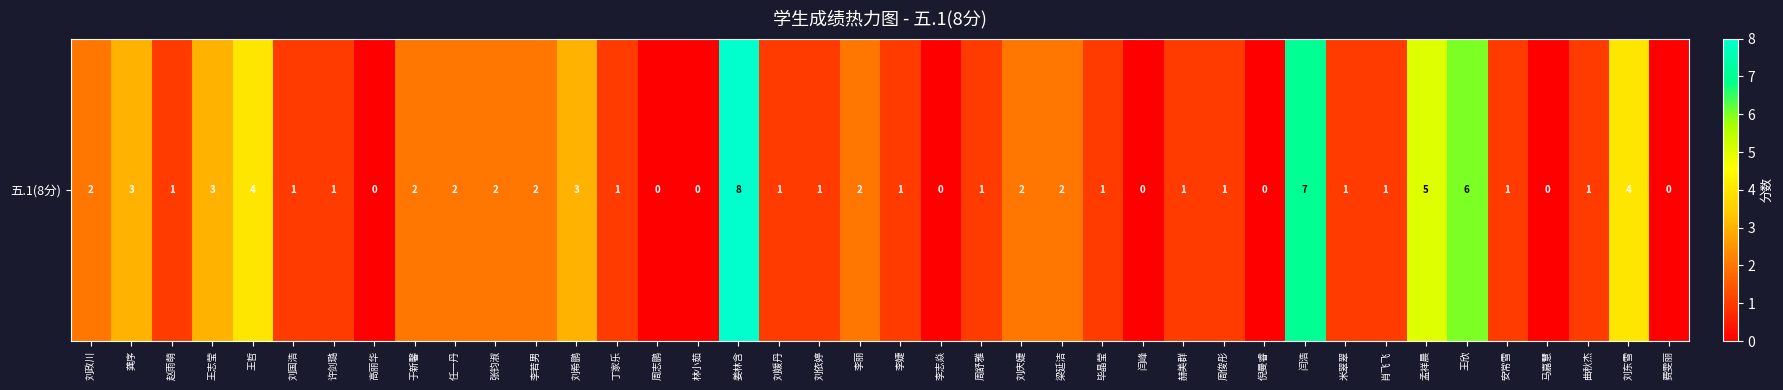

At which label does the data first exceed 1?

刘政川